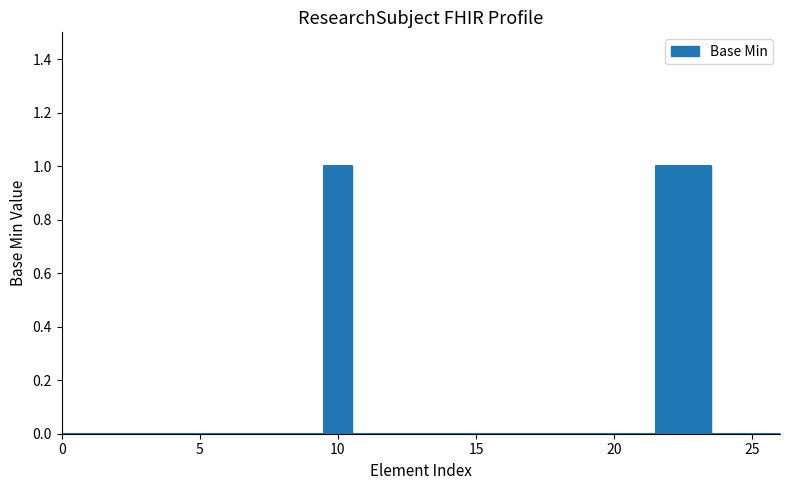

True or false: the data shows 0 at ResearchSubject.extension.

False